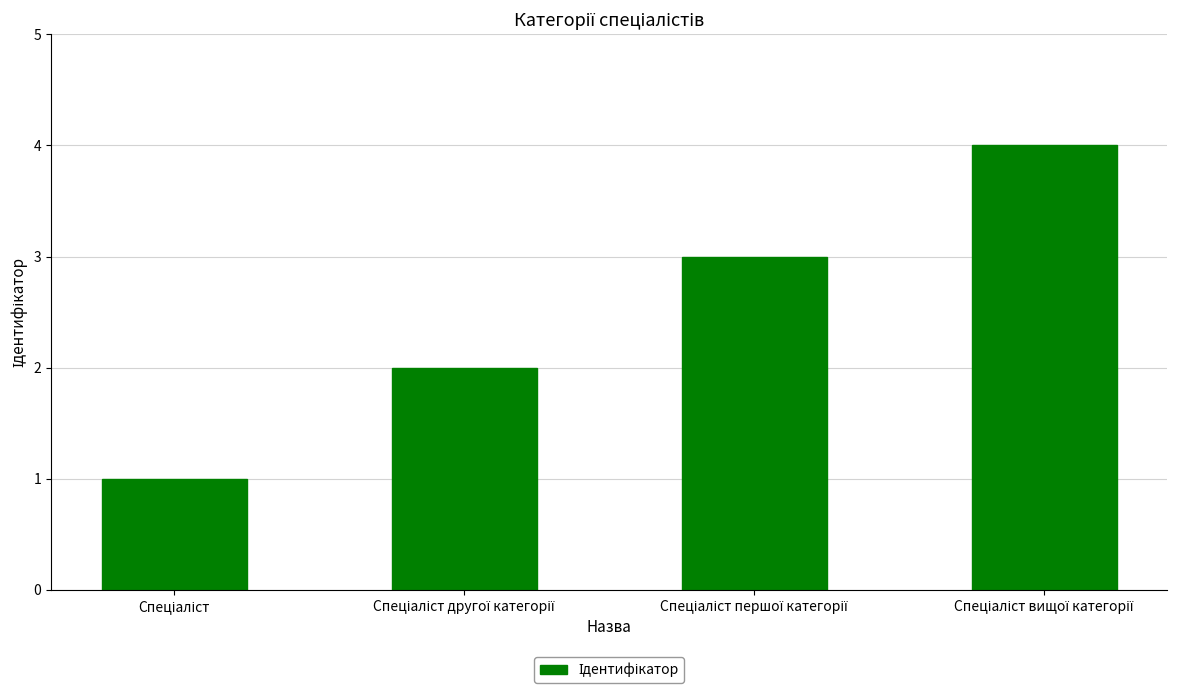

What is the sum of all values?

10